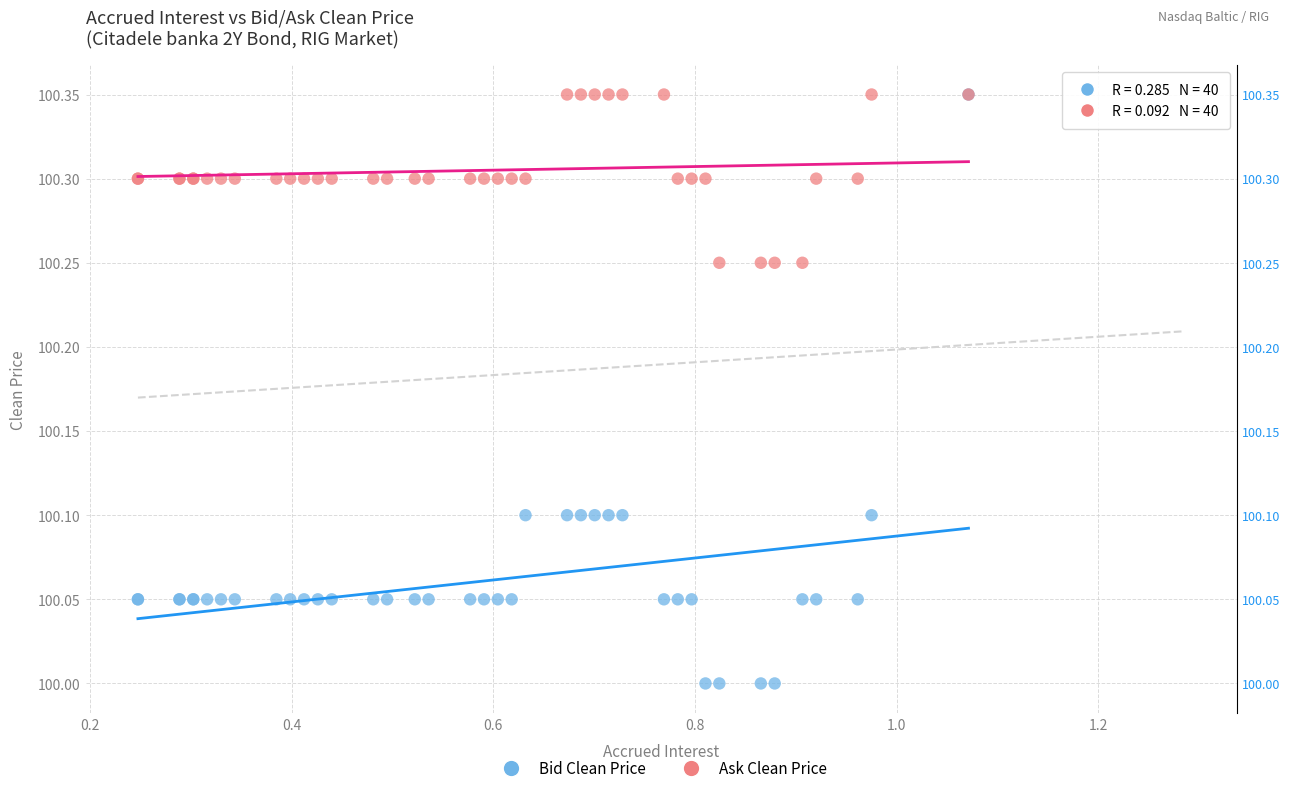

What are all the series names shown in the legend?

Bid Clean Price, Ask Clean Price